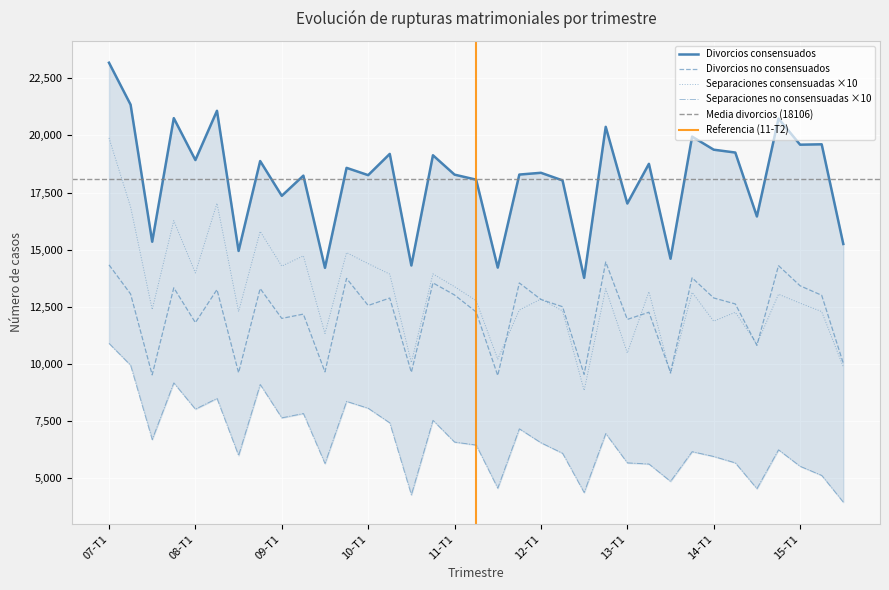

True or false: Divorcios consensuados and Divorcios no consensuados cross at least once.

False